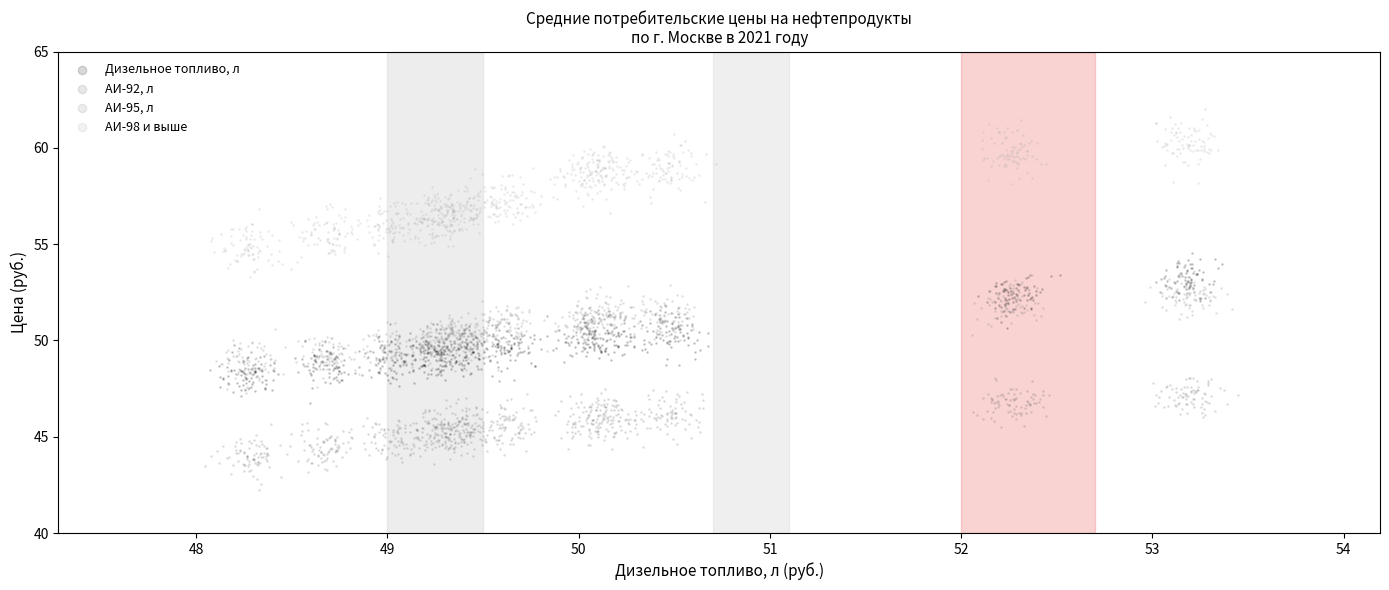

Which series has the widest spread of Y values?

АИ-98 и выше